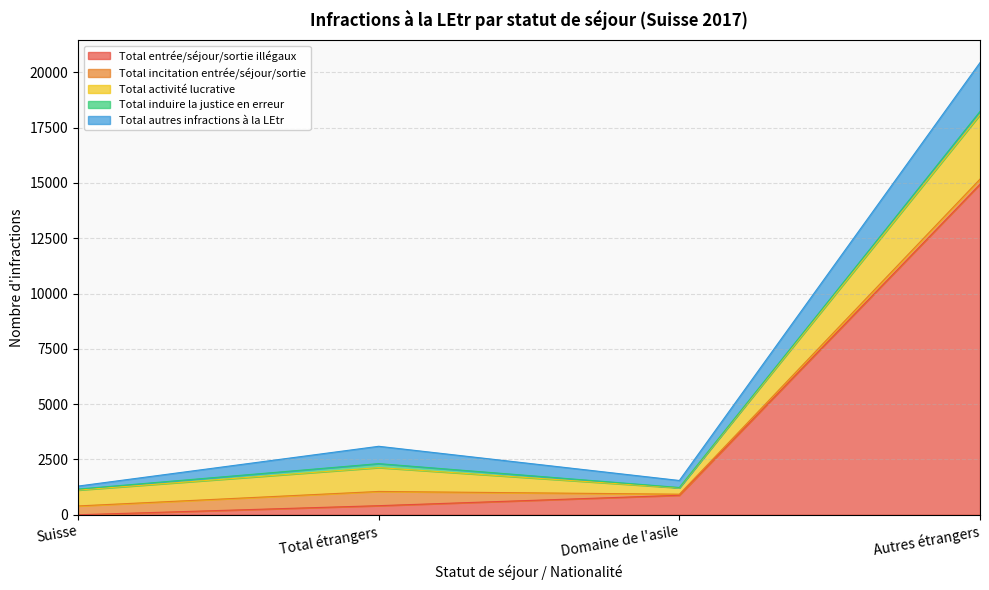

Which series changed the most between Suisse and Domaine de l'asile?

Total entrée/séjour/sortie illégaux